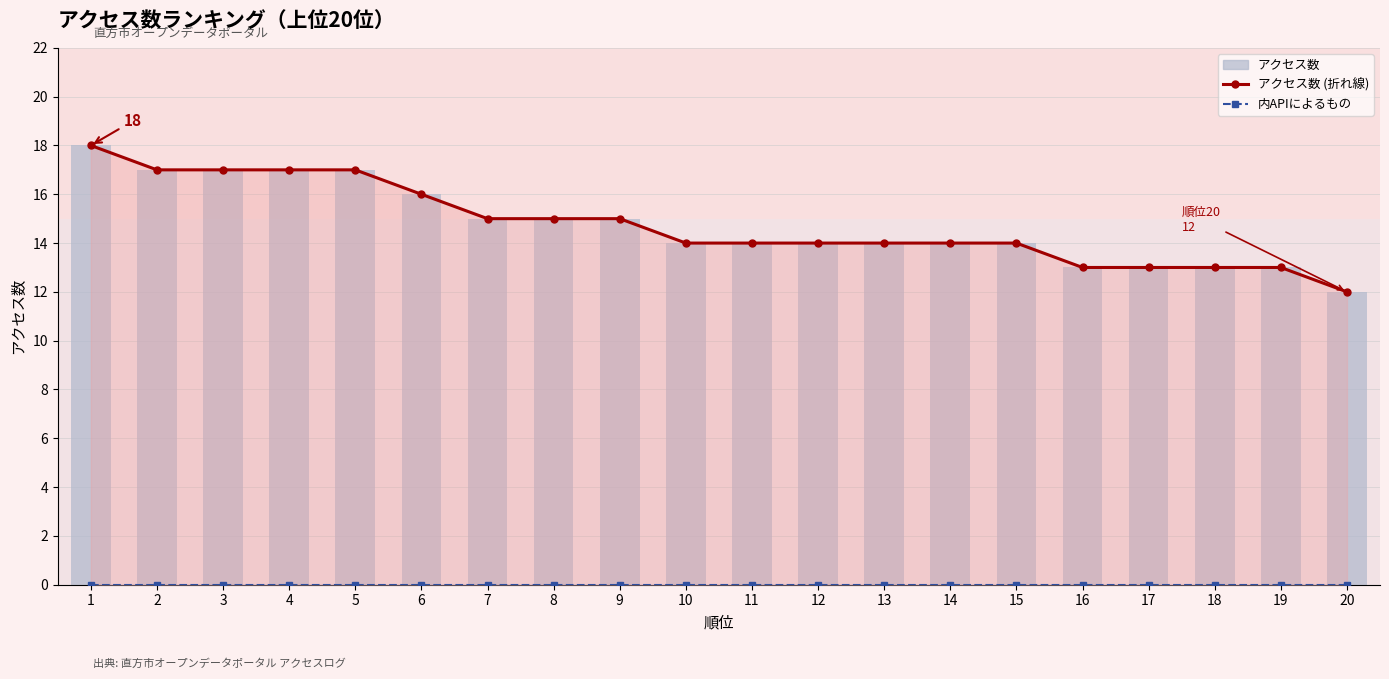

What is the highest value of the アクセス数 (折れ線) series?

18